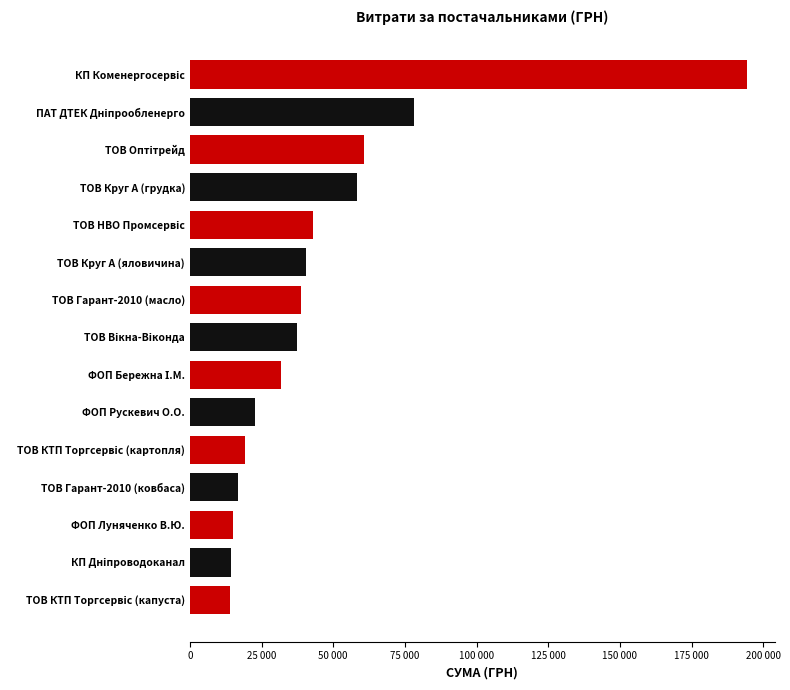

Does the chart contain any negative values?

No